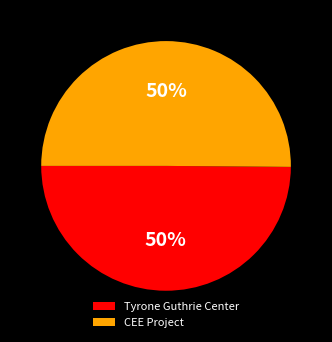

To the nearest percent, what is the combined percentage of Tyrone Guthrie Center and CEE Project?

100%